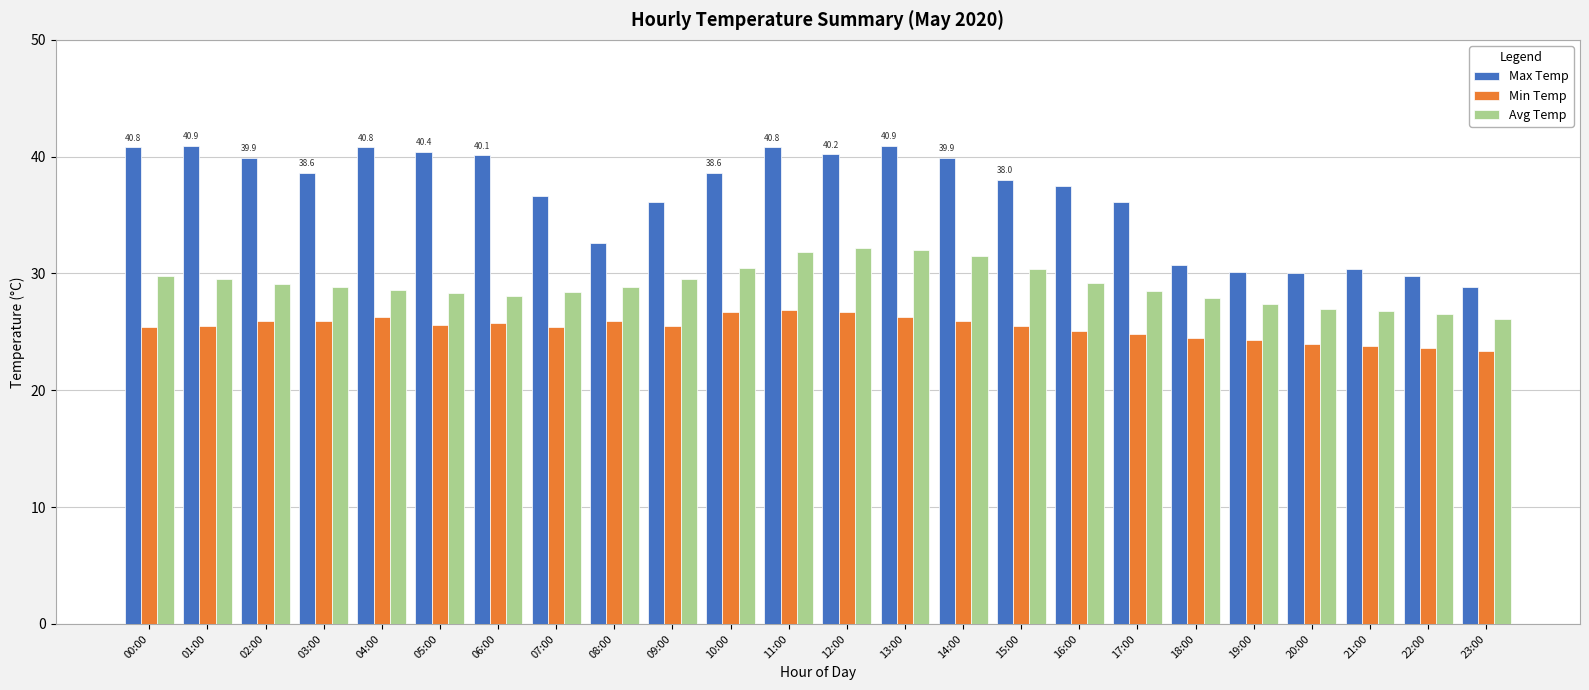

What is the label of the 16th bar from the left?

15:00